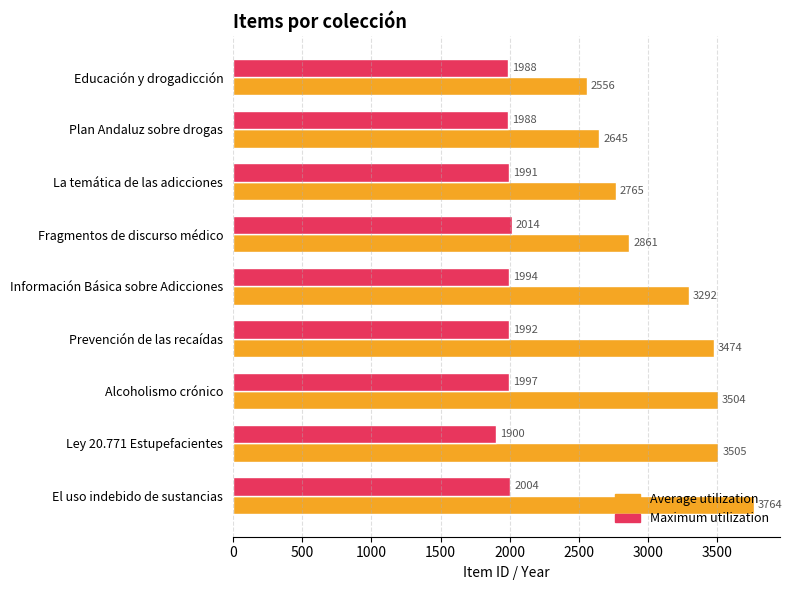

Which series has the largest total across all categories?

Average utilization